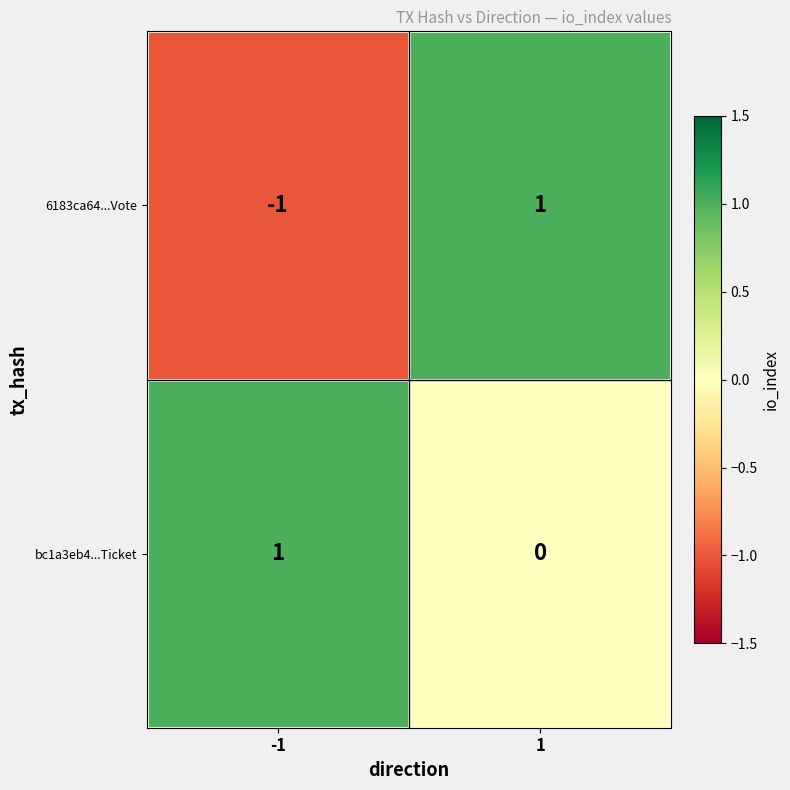

Rank the series at -1 from highest to lowest value.

bc1a3eb4...Ticket, 6183ca64...Vote